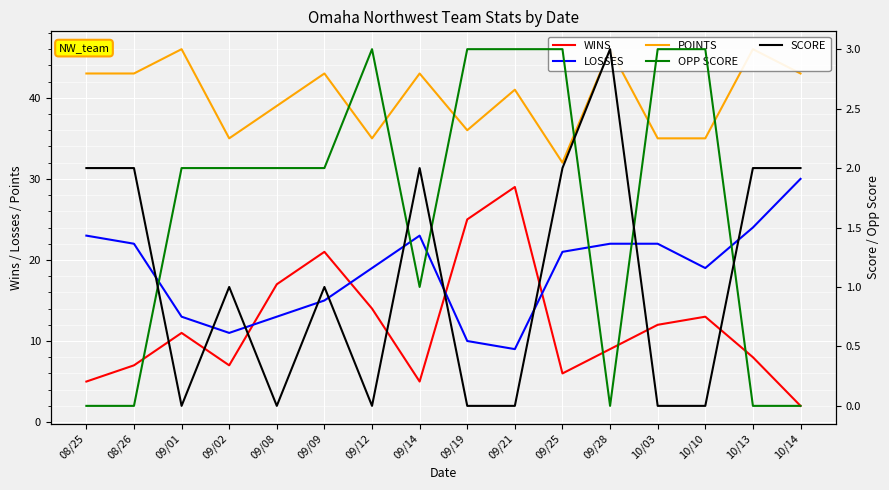

The WINS series shows 35 at 09/19. True or false?

False